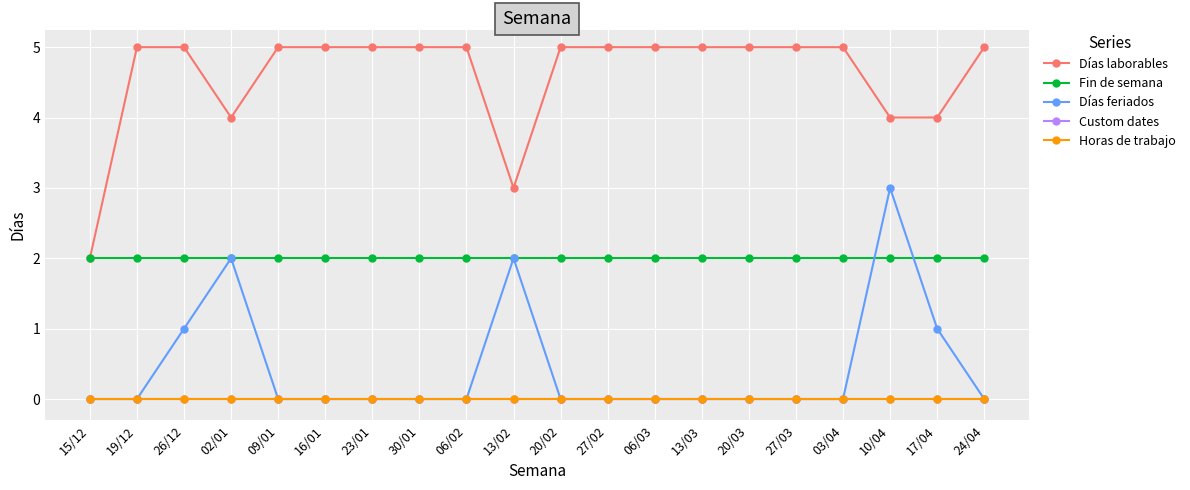

Does the chart display data point markers on the line(s)?

Yes